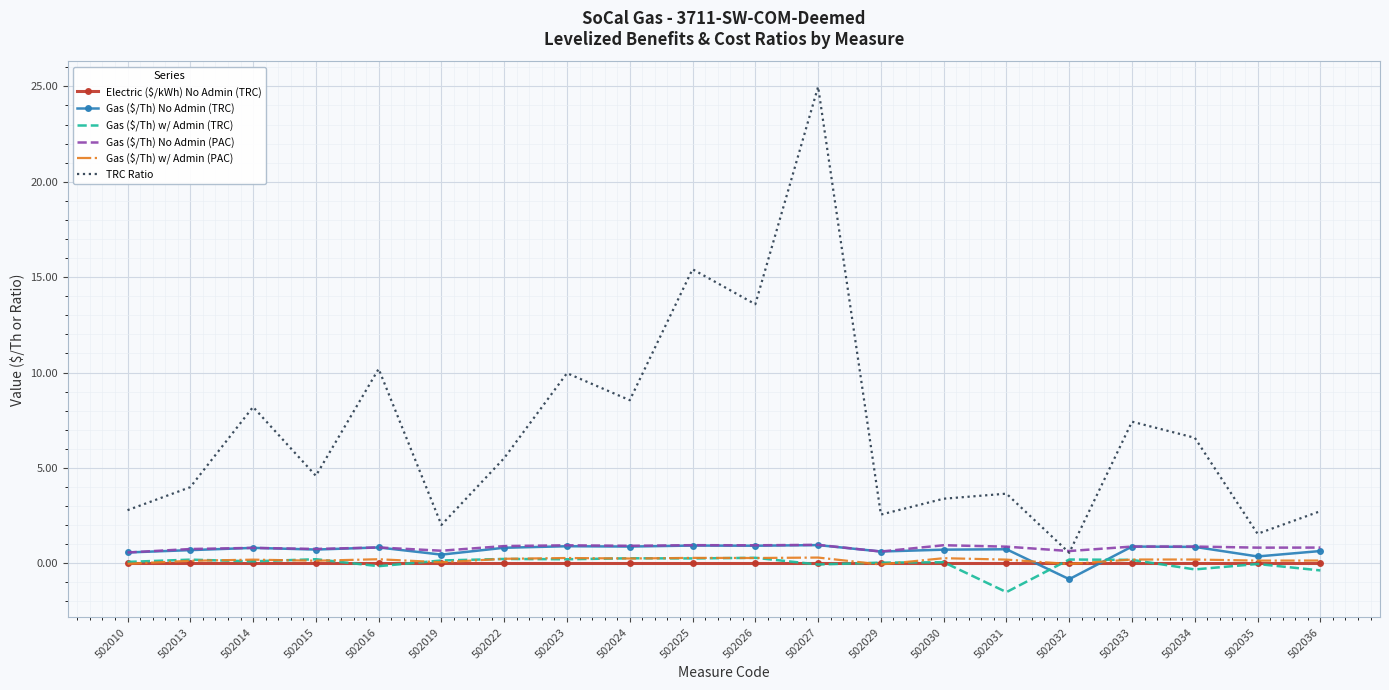

Is the value of Gas ($/Th) No Admin (TRC) at 502010 greater than the value of TRC Ratio at 502022?

No